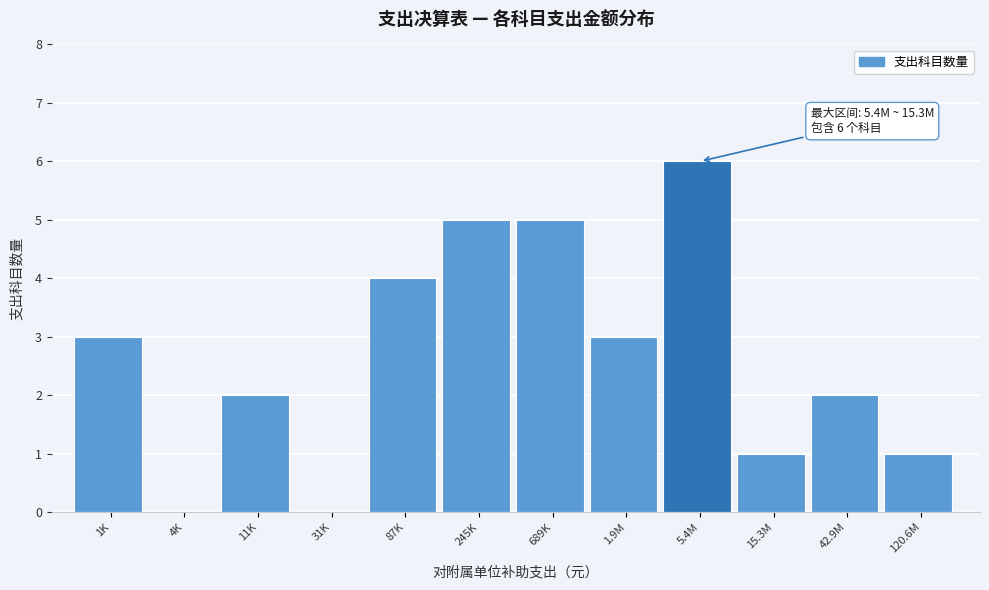

Reading right to left, what are all the values shown in this chart?

120.6M=1	42.9M=2	15.3M=1	5.4M=6	1.9M=3	689K=5	245K=5	87K=4	31K=0	11K=2	4K=0	1K=3